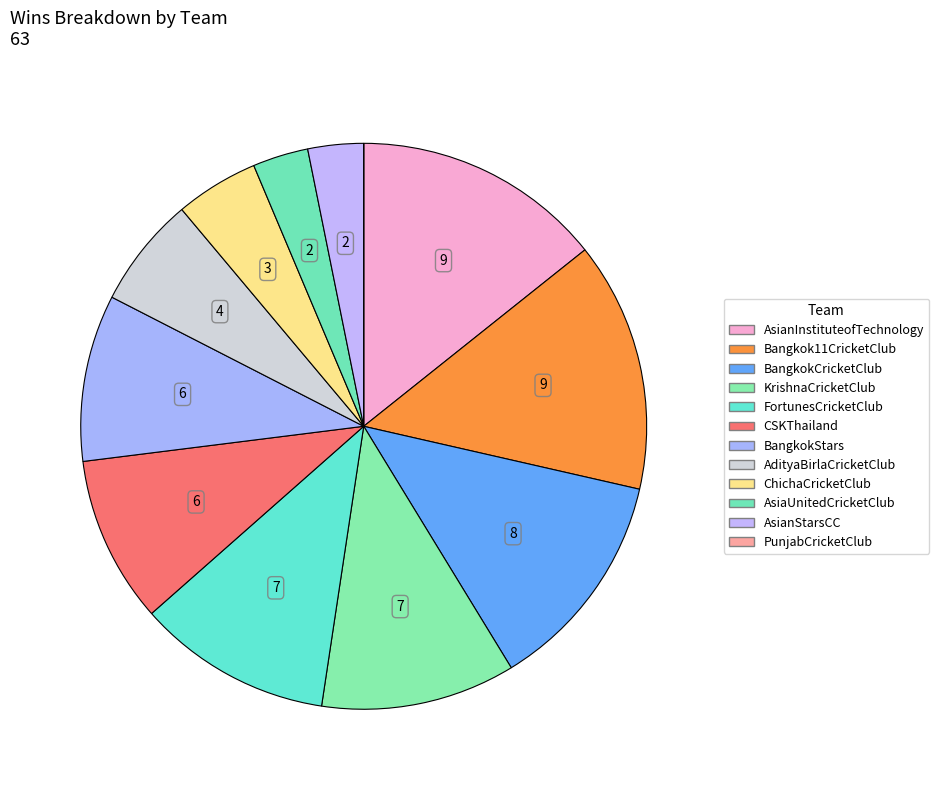

To the nearest percent, what percentage of the pie is ChichaCricketClub?

5%